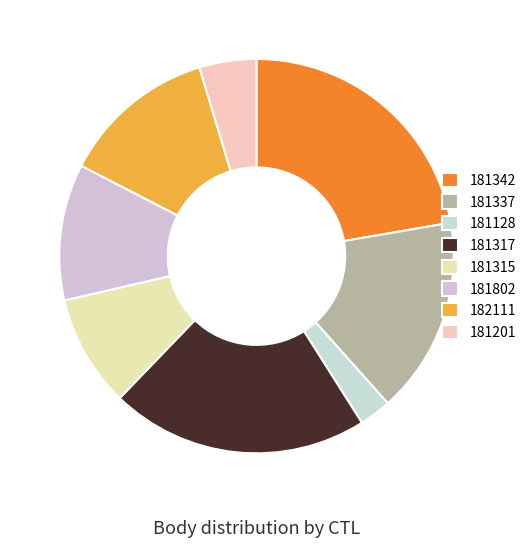

Is it true that 181315 is 9% of the pie?

True